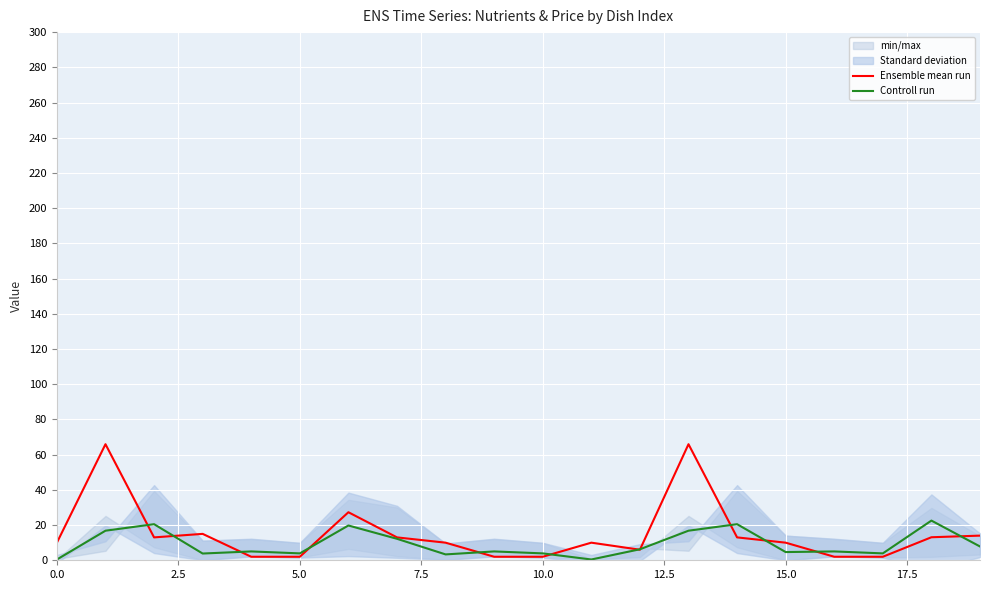

At how many categories does at least one series exceed 15?

6